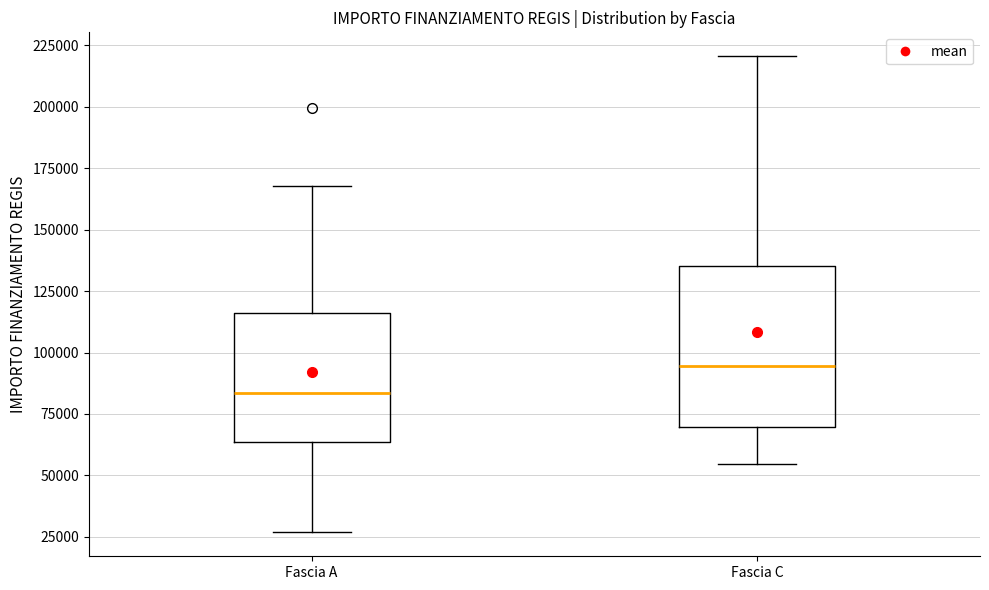

Comparing the boxes themselves (not the whiskers), which one is the tallest?

Fascia C